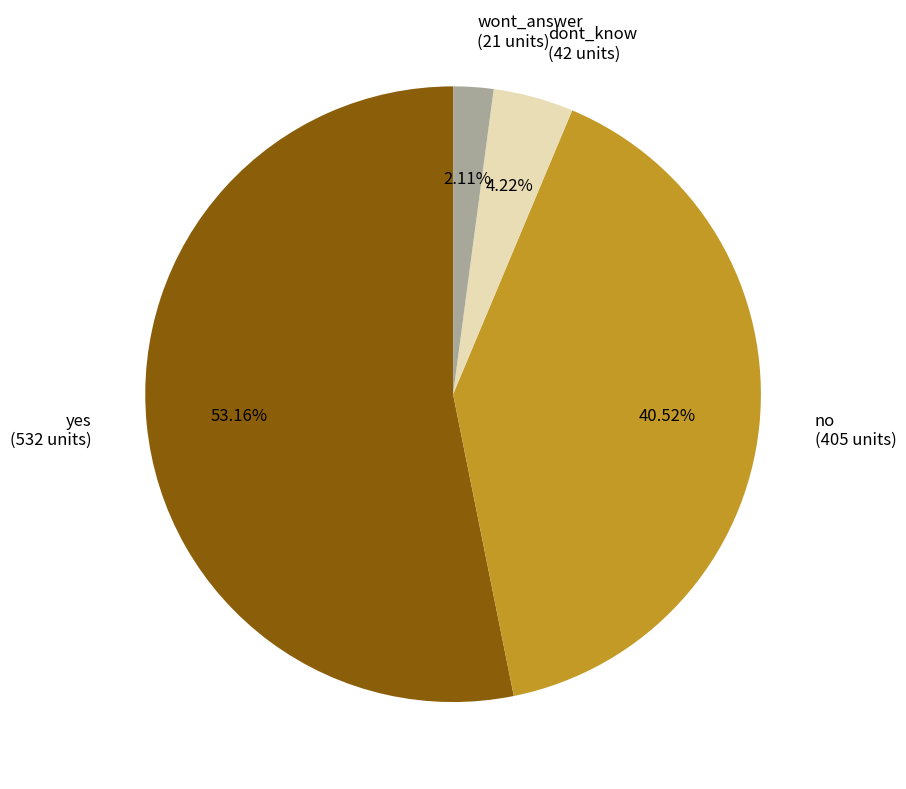

What is the smallest slice in the pie chart?

wont_answer